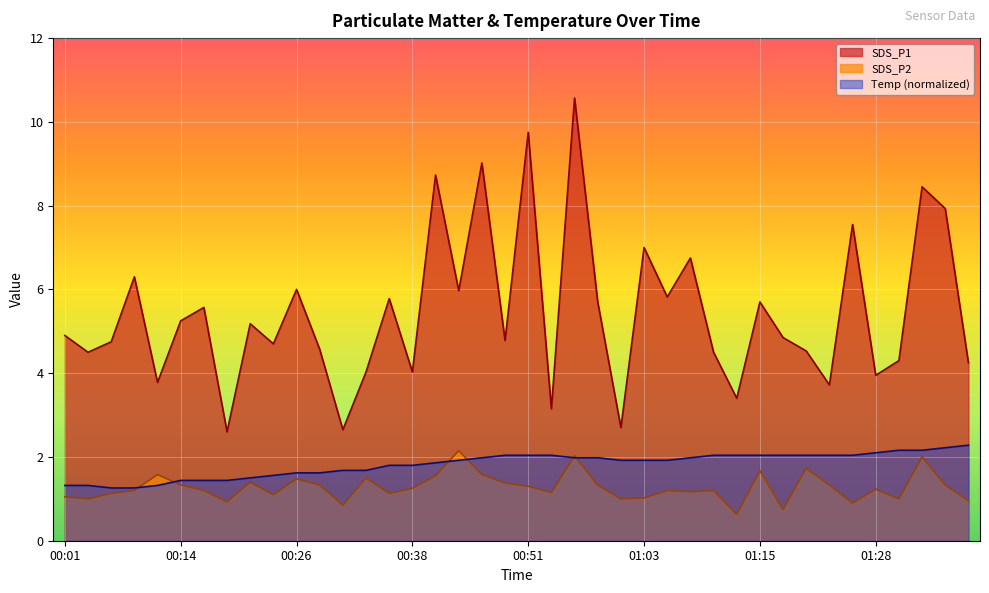

What is the sum of all SDS_P1 values?

217.7